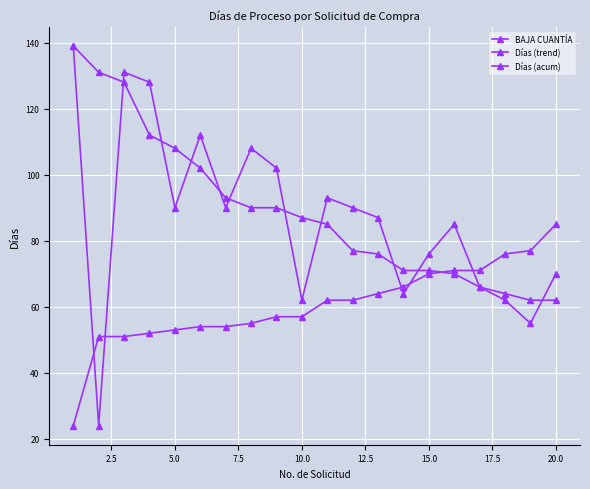

How many lines are shown in the chart?

3